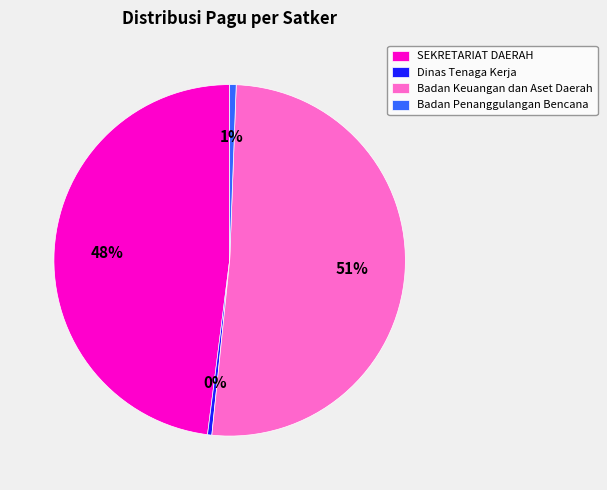

True or false: Badan Keuangan dan Aset Daerah accounts for 66% of the total.

False